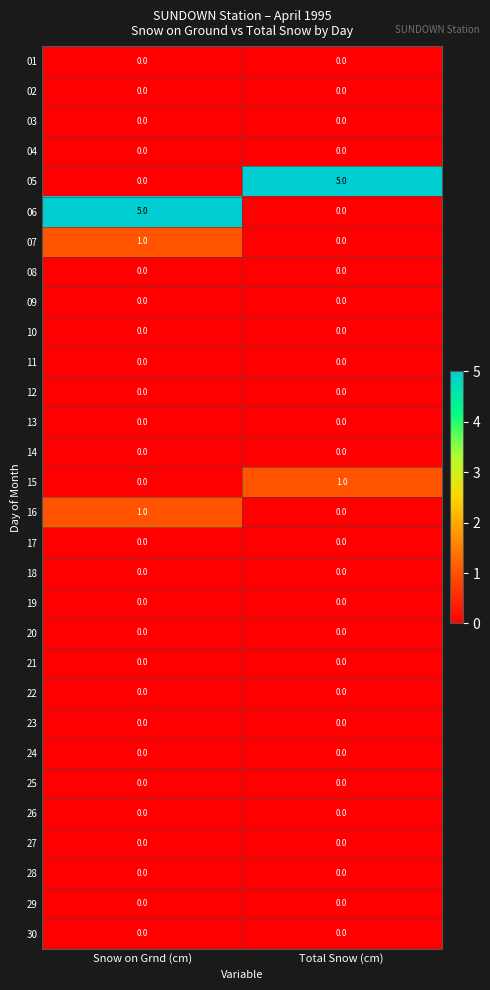

What is the greatest value displayed?

5